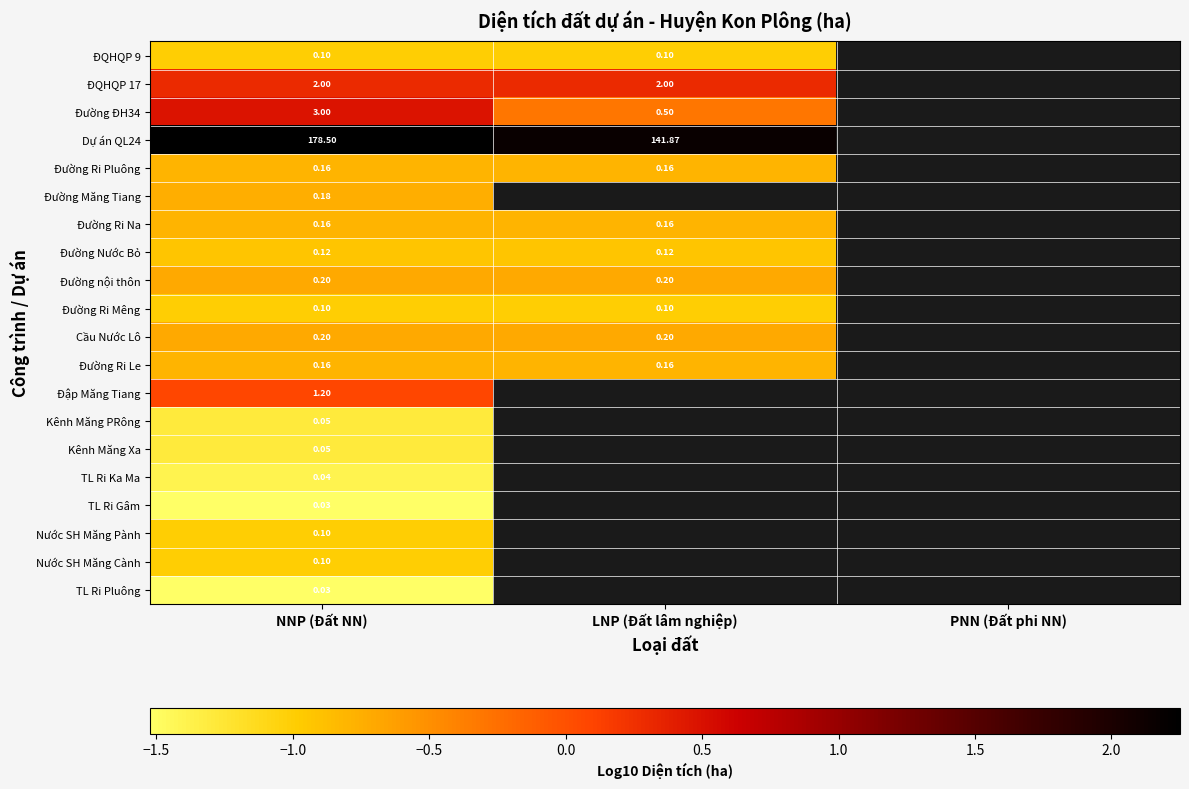

Which label corresponds to the largest value in the chart?

NNP (Đất NN)